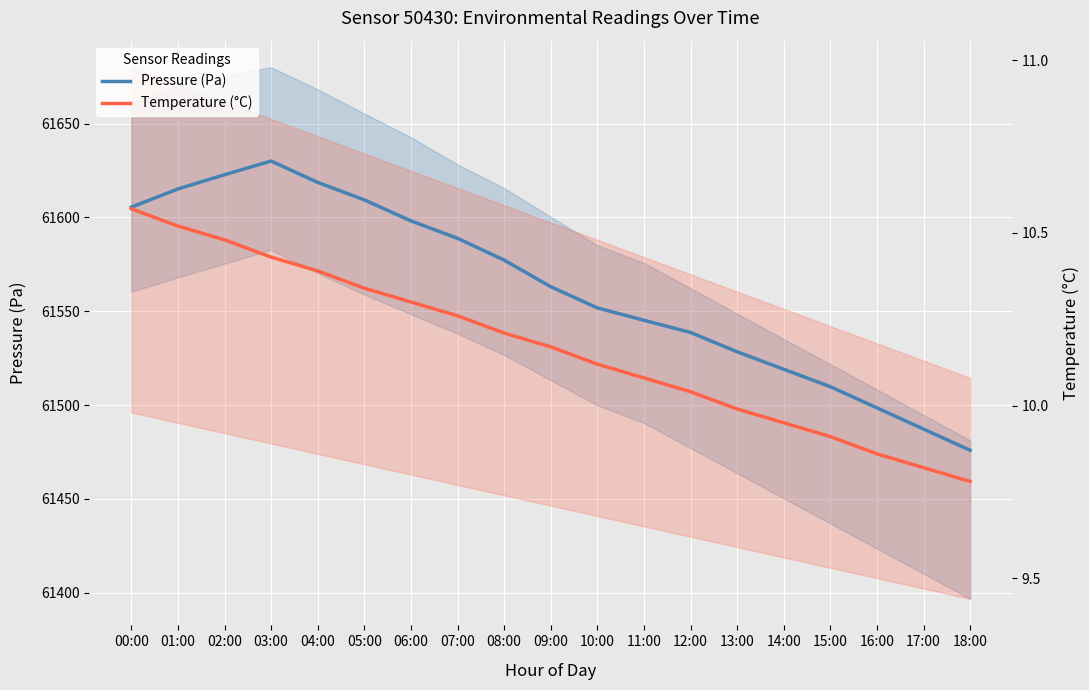

What is the greatest value displayed?

61630.1